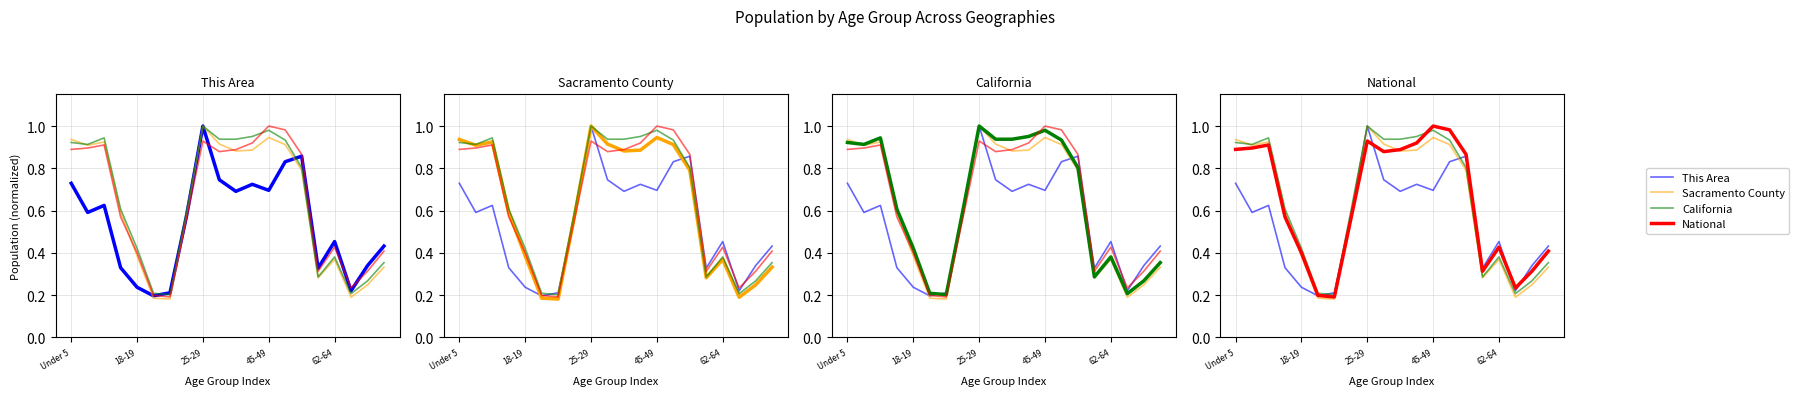

The value of National at 6 is 0.3. True or false?

False